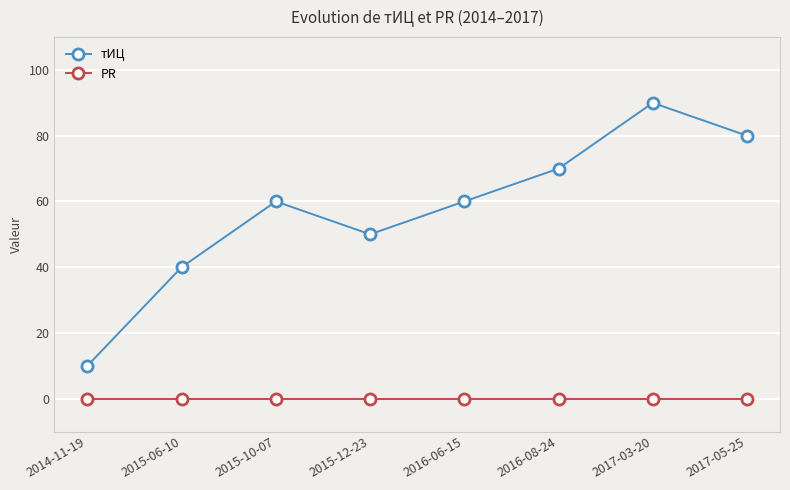

How many lines are shown in the chart?

2